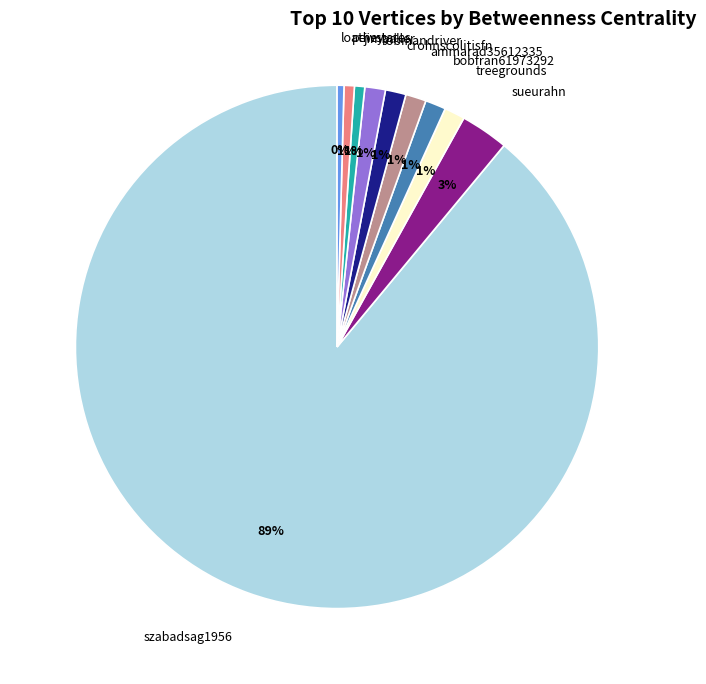

Which category has the biggest portion of the pie?

szabadsag1956